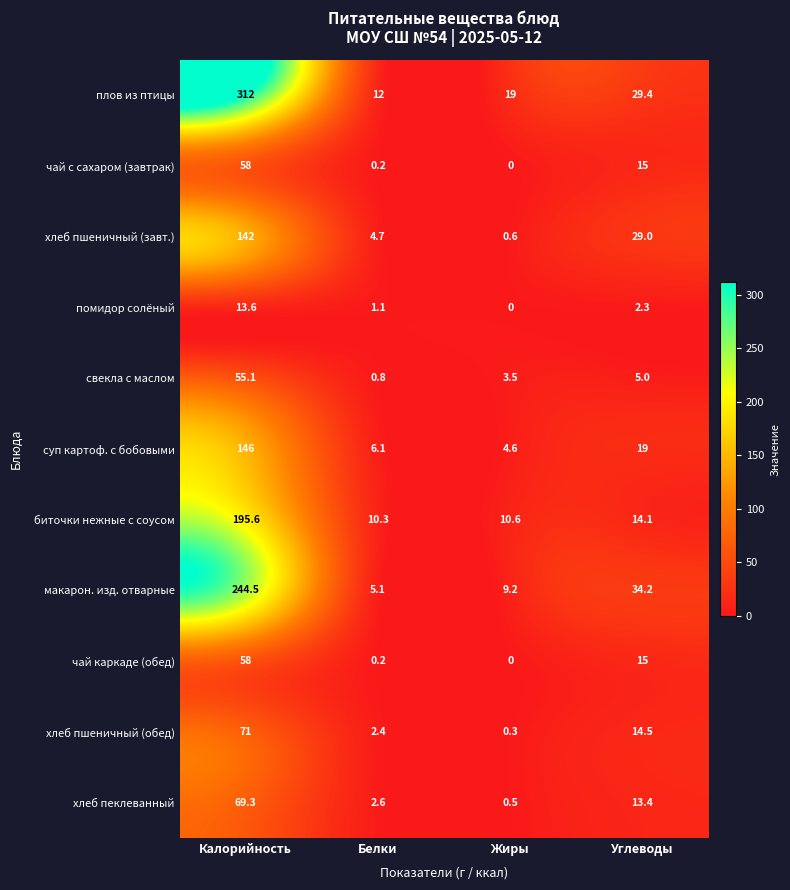

What is the total value across all series at Углеводы?

190.9